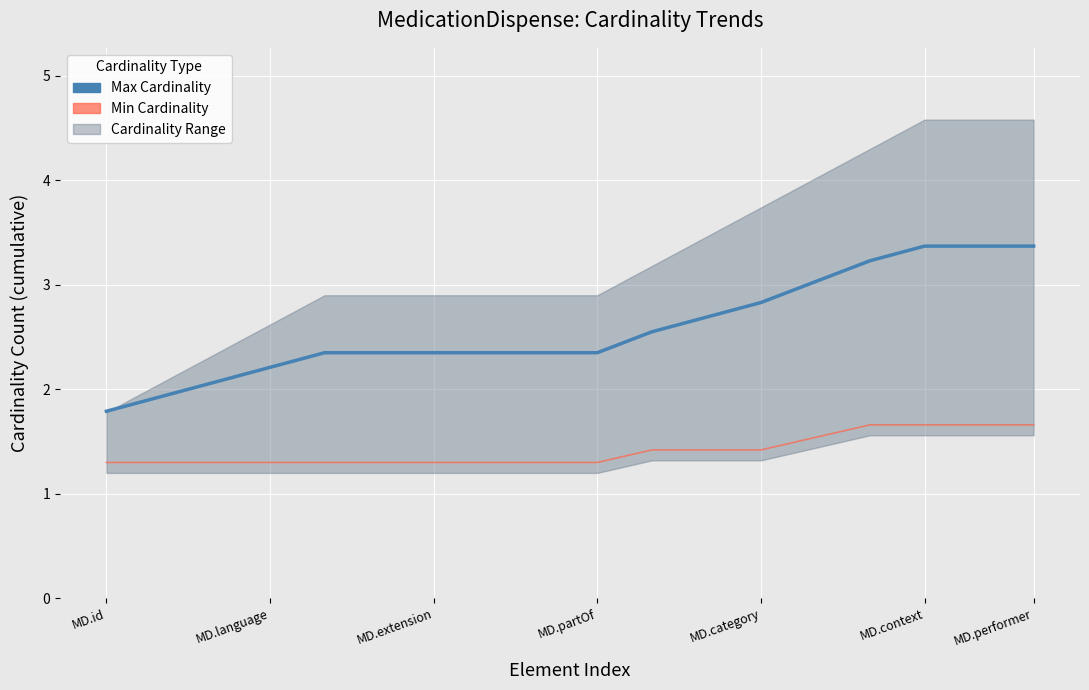

At how many categories does at least one series exceed 1?

18